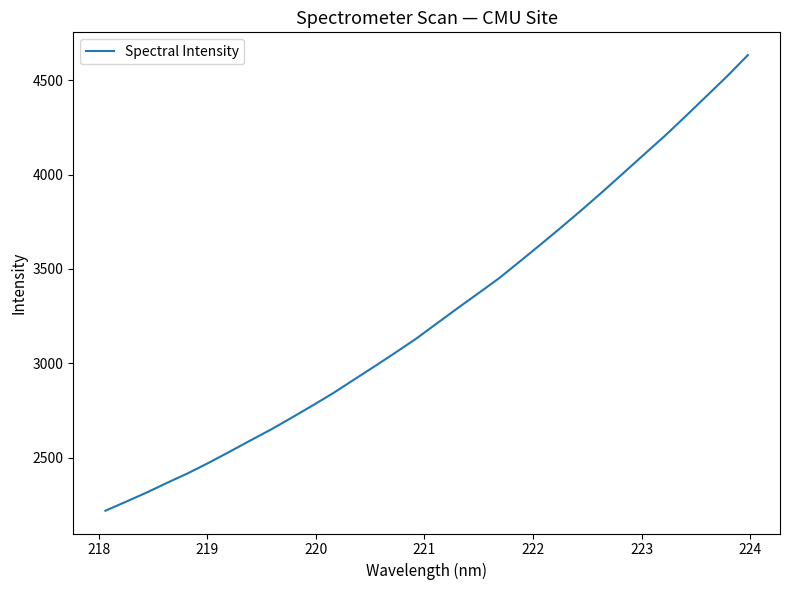

What is the difference between the maximum and minimum values?

2414.7